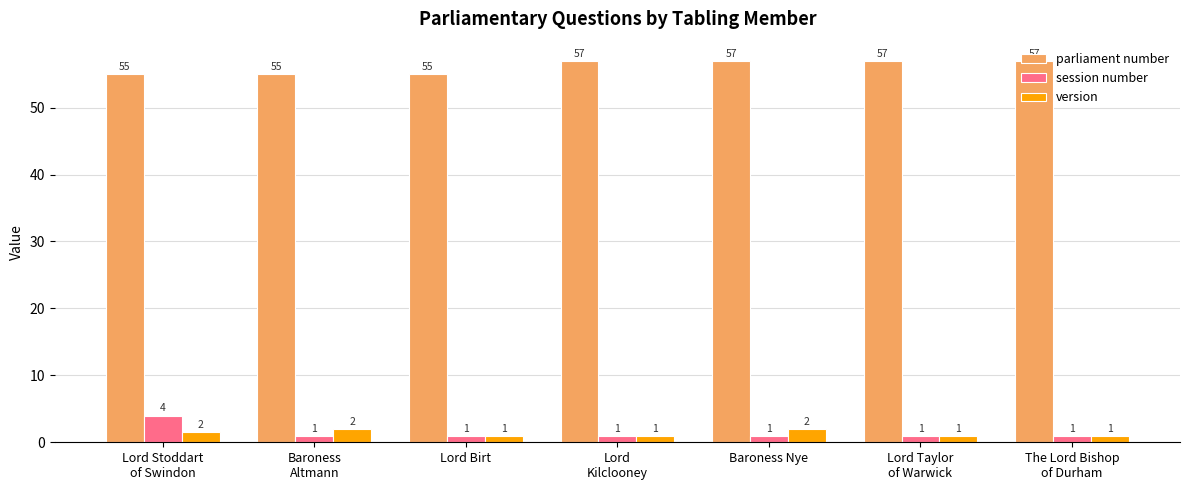

True or false: parliament number has a value of 57.0 at Baroness Nye.

True